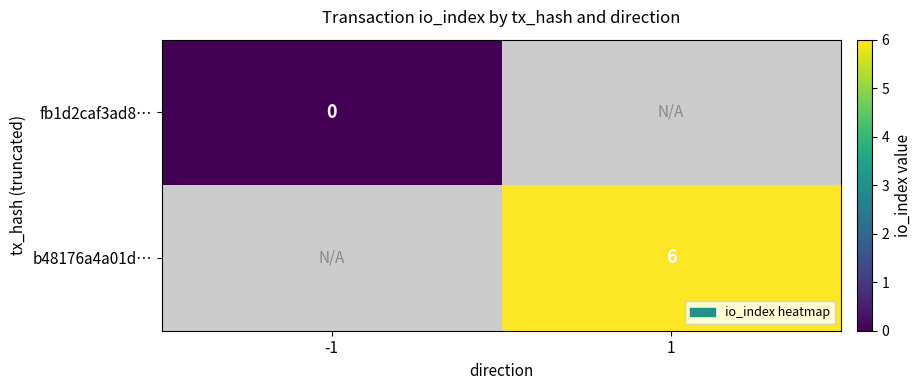

Between -1 and 1, which is larger?

1